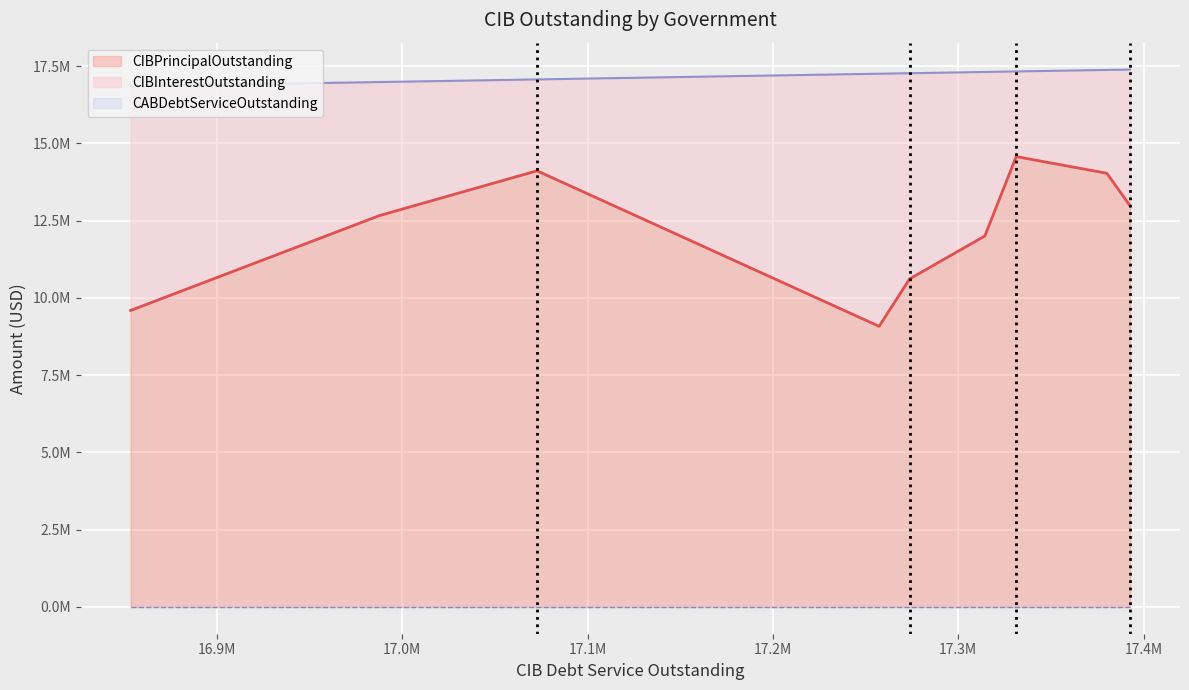

Between Fort Bend County MUD 163 and Anthem MUD, which series saw the biggest shift?

CIBPrincipalOutstanding